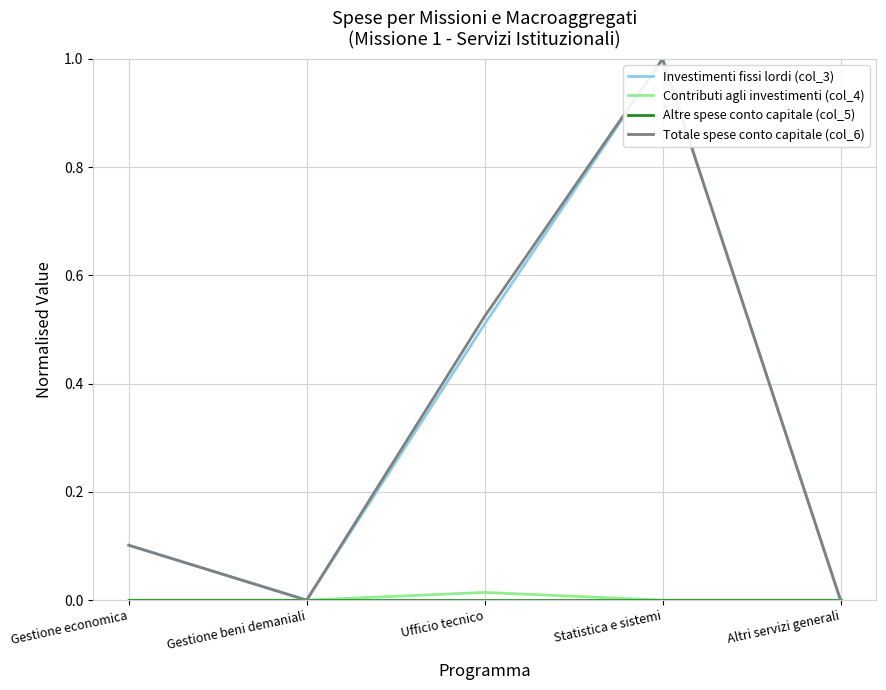

True or false: Totale spese conto capitale (col_6) has more than 1 interior local peaks.

False